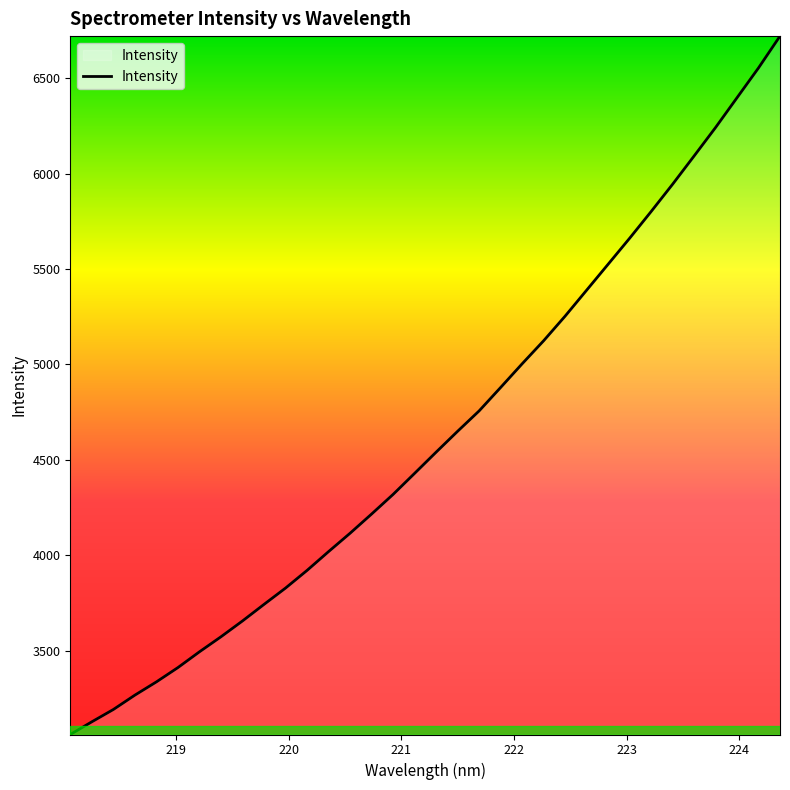

What is the sum of all values?

157261.1